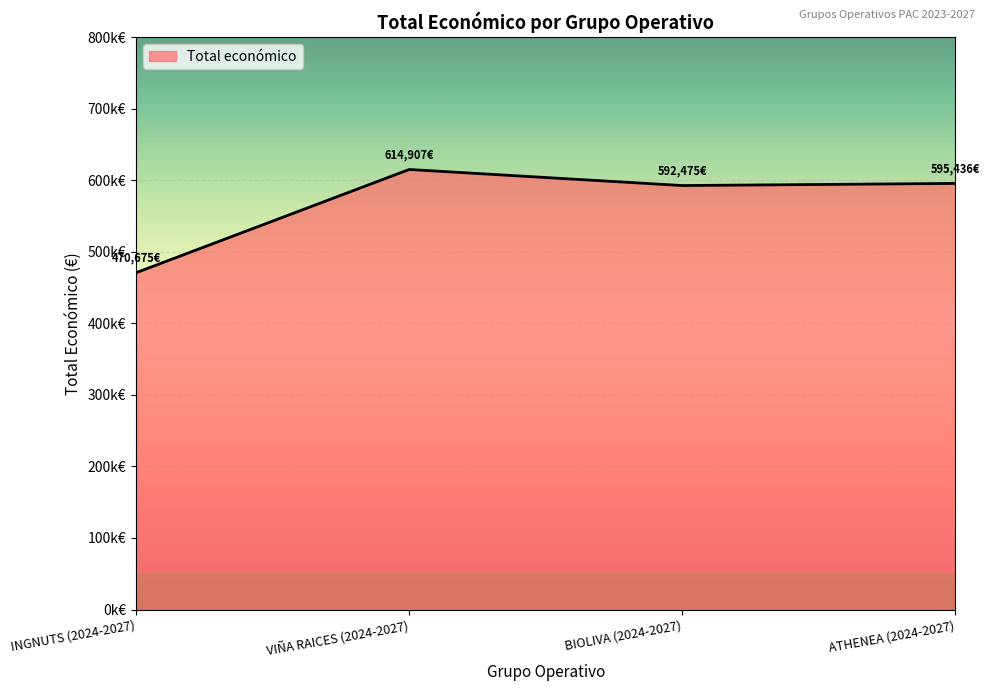

What is the label of the 1st point from the left?

INGNUTS (2024-2027)